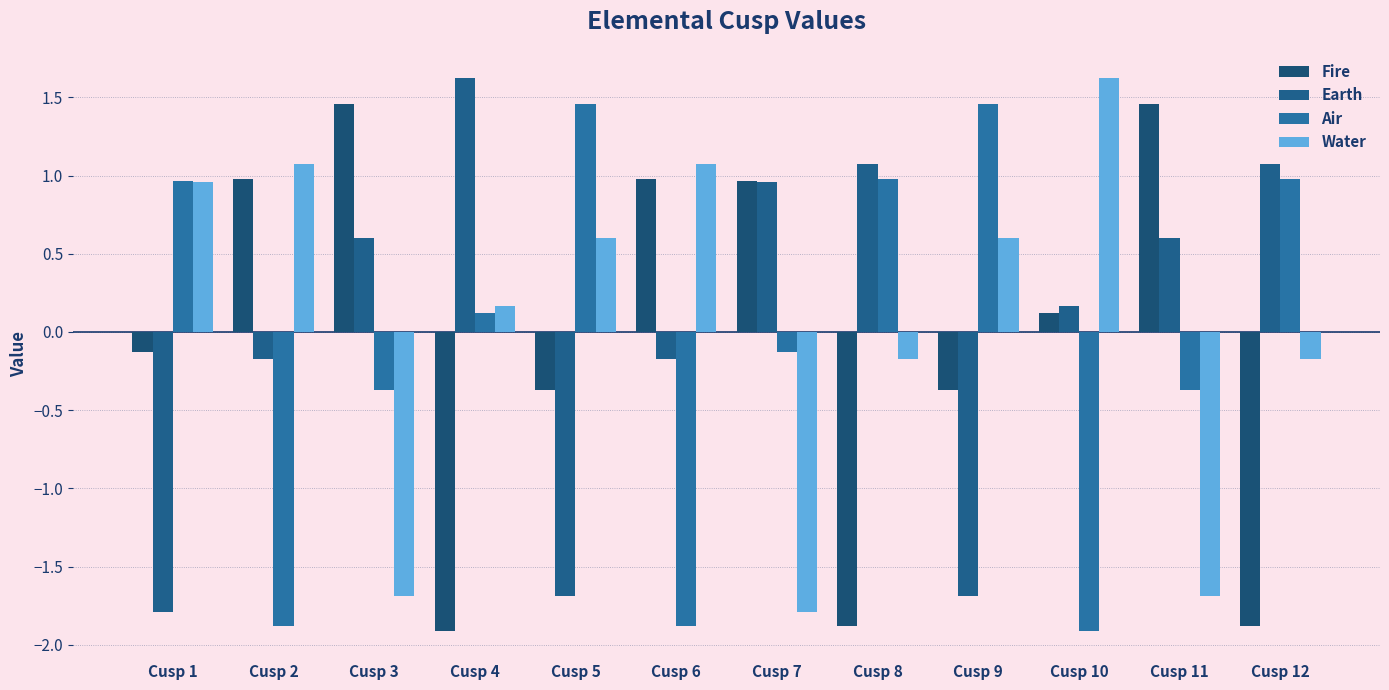

At how many categories does at least one series exceed 0?

12